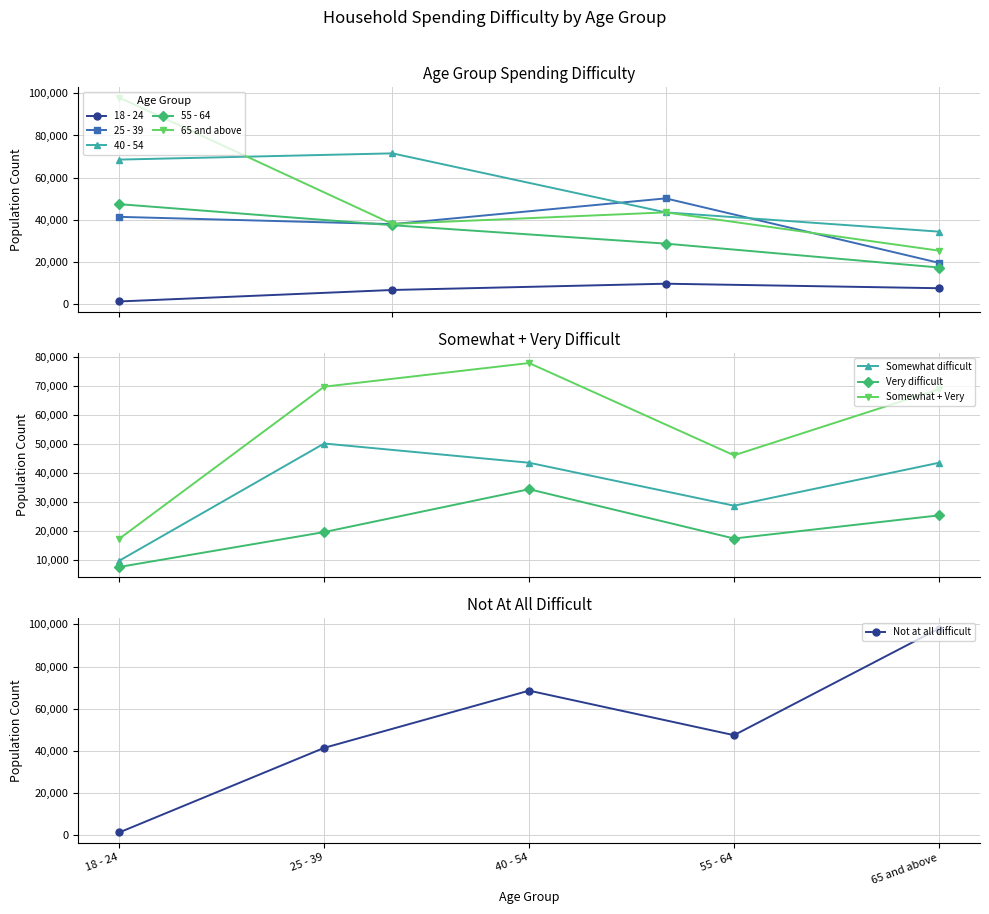

How many interior local valleys does the Somewhat difficult series have?

1